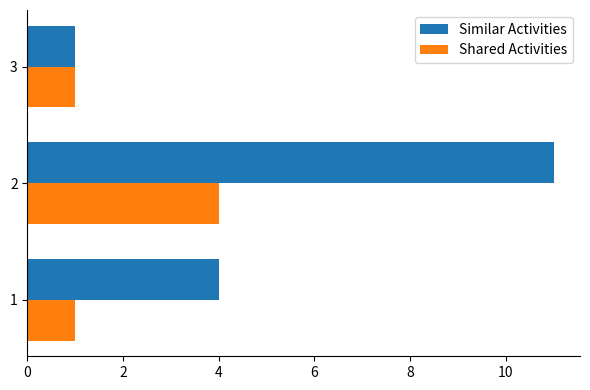

Which series has the largest range (max minus min)?

Similar Activities